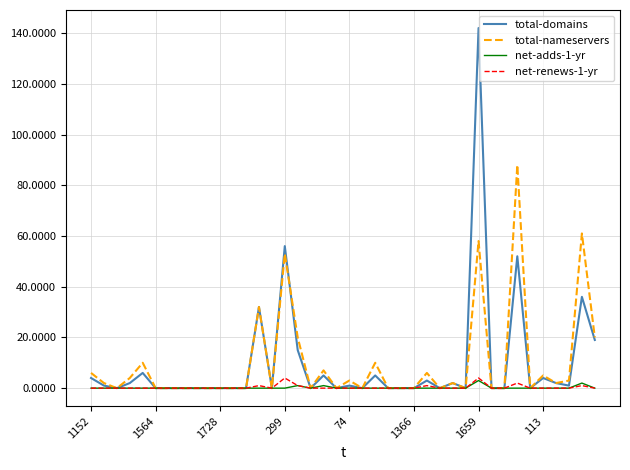

Which series has the widest spread of values?

total-domains